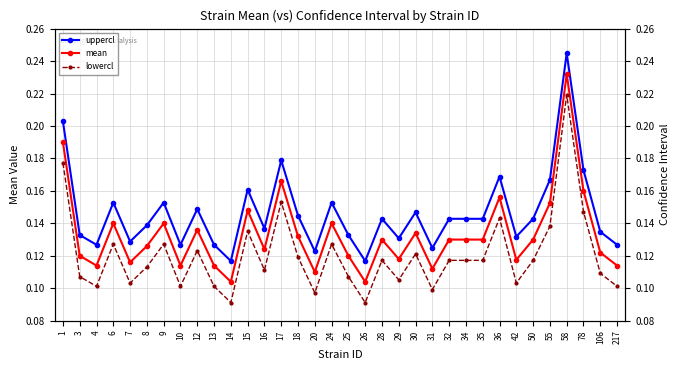

What is the lowest value of the lowercl series?

0.1